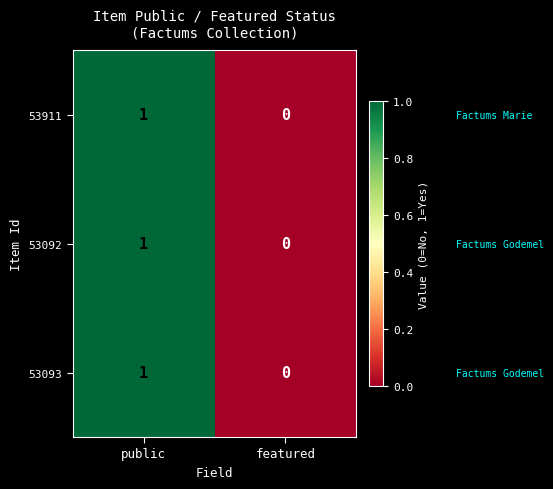

Count the number of categories in the chart.

2